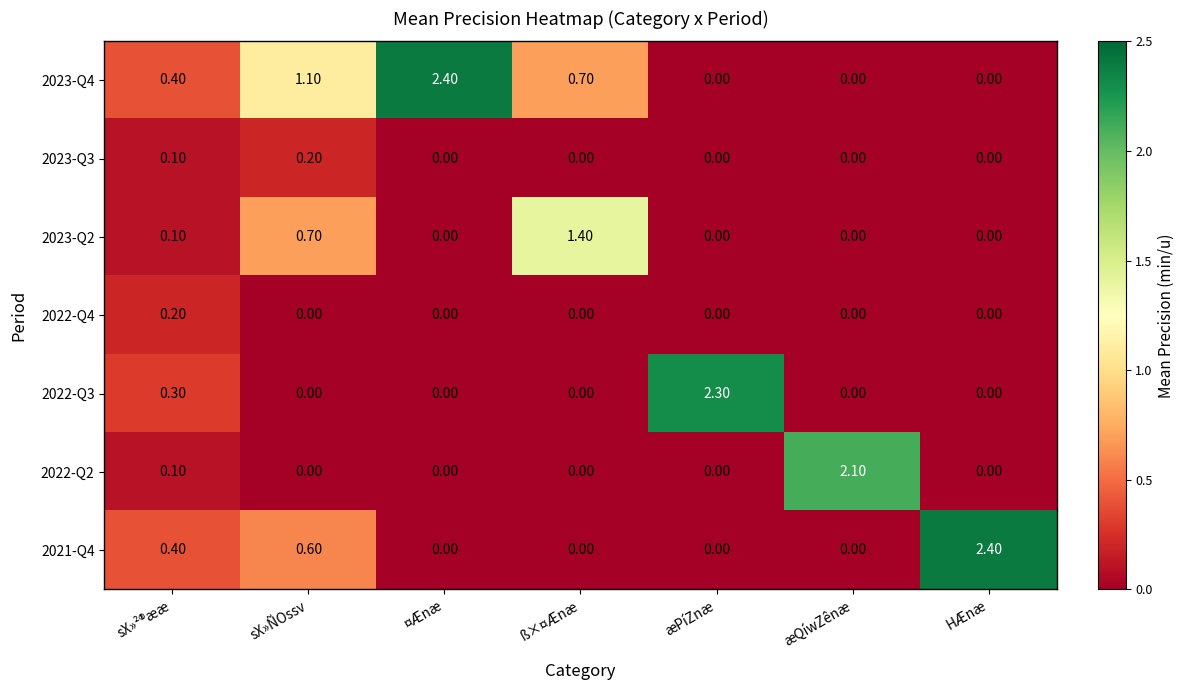

How many data points in 2022-Q4 are above 0?

1